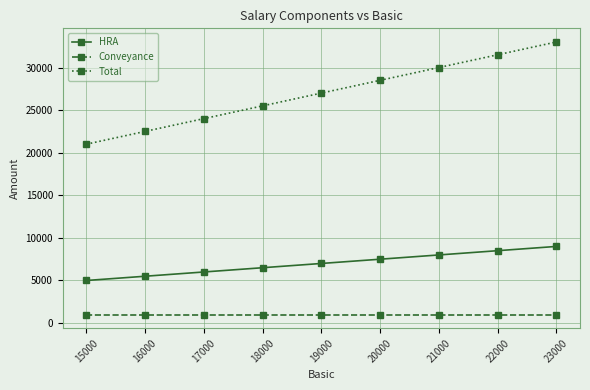

What is the sum of the Conveyance values at 15000 and 20000?

2000